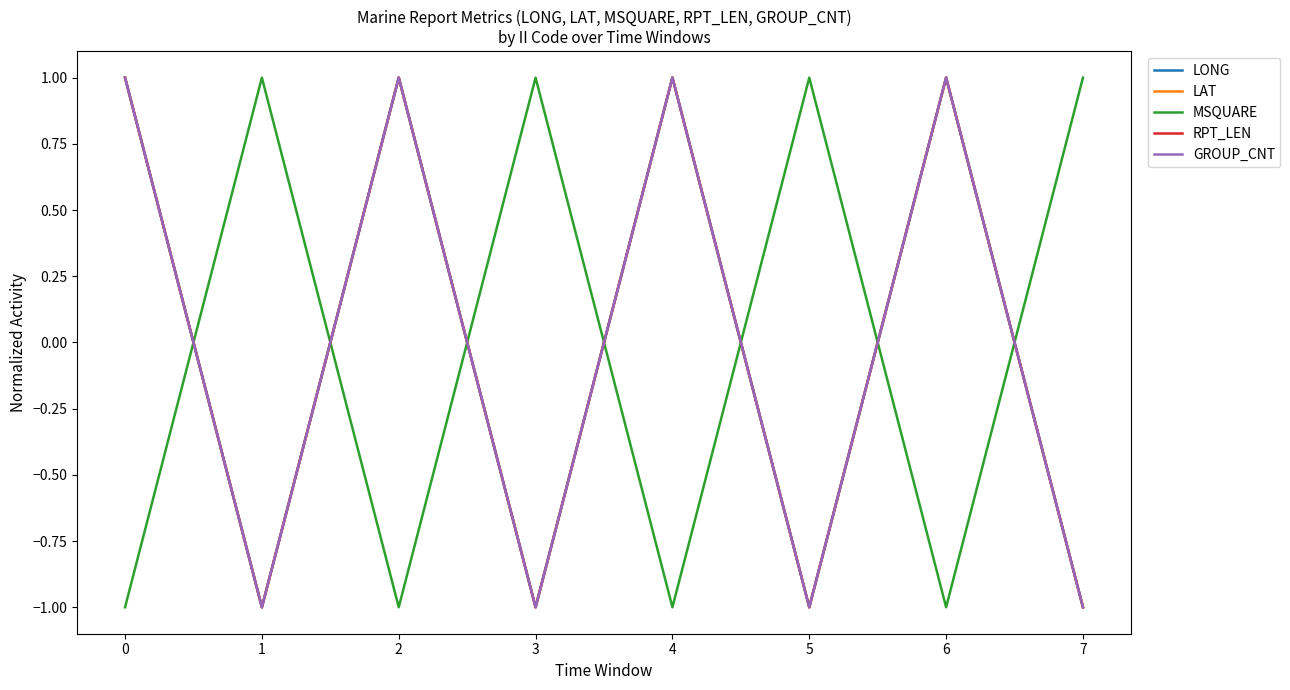

Is this an area chart (filled region under the line)?

No